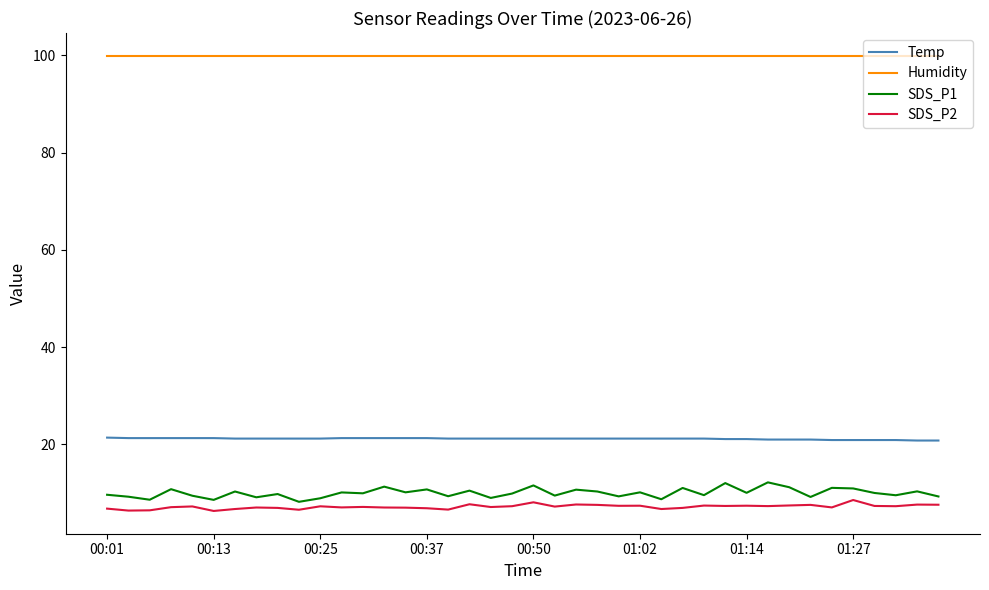

Which series has the largest total across all categories?

Humidity